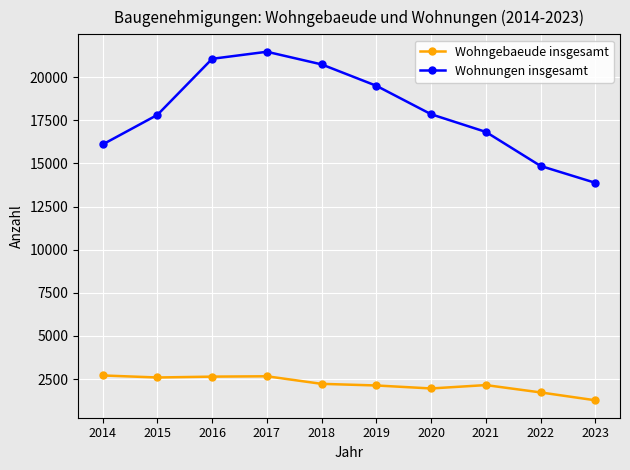

Where does the Wohnungen insgesamt series first go above 17849?

2016